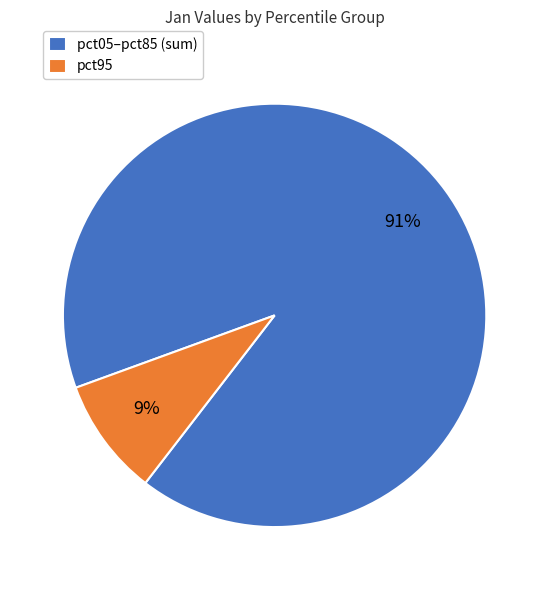

Combined, do pct05–pct85 (sum) and pct95 account for over 50%?

Yes